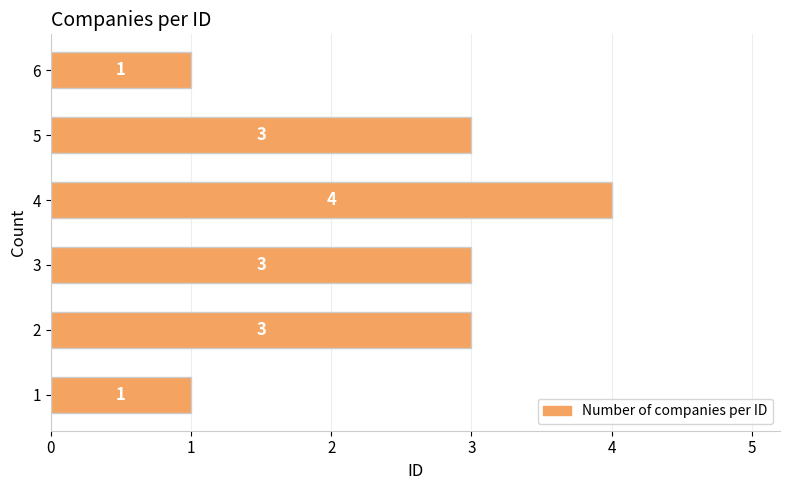

Does the chart contain any negative values?

No